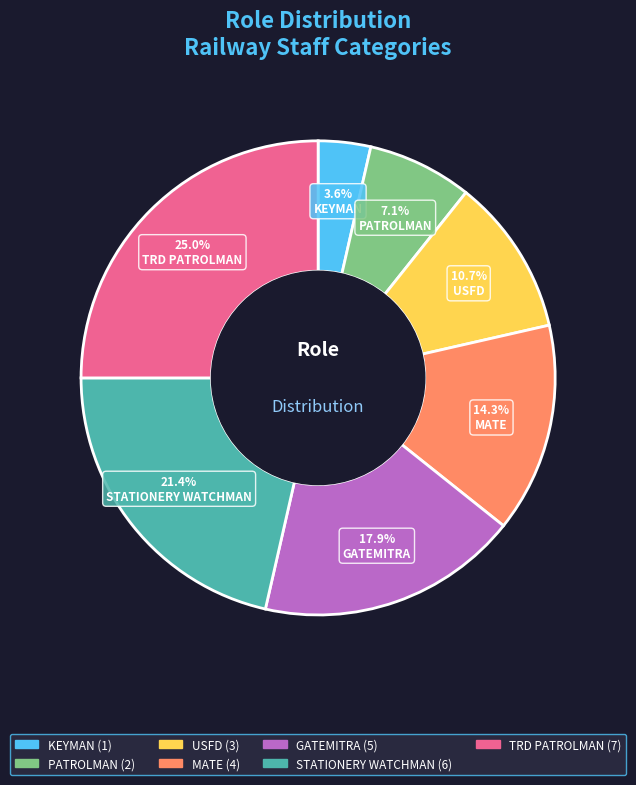

Does USFD account for over 50% of the chart?

No